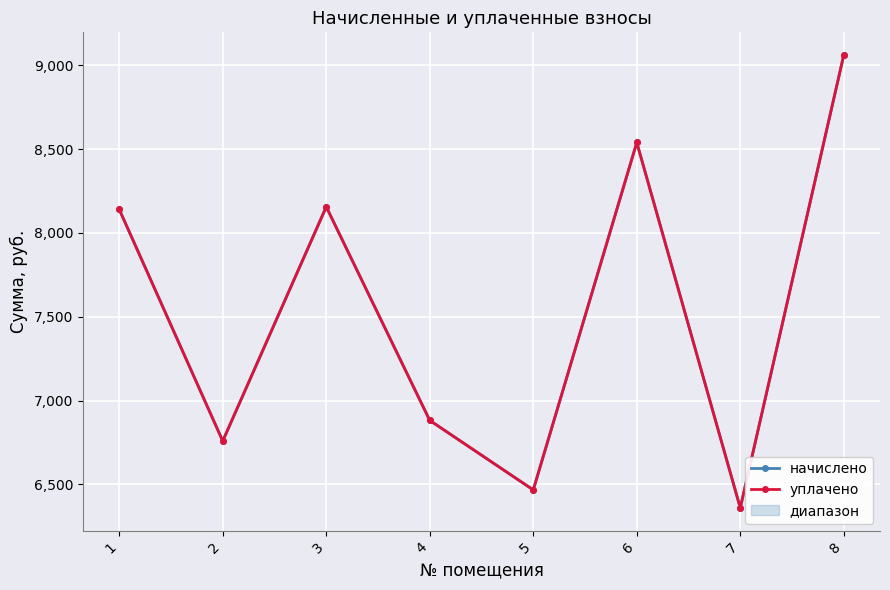

List the labels in order of начислено value, smallest first.

7, 5, 2, 4, 1, 3, 6, 8